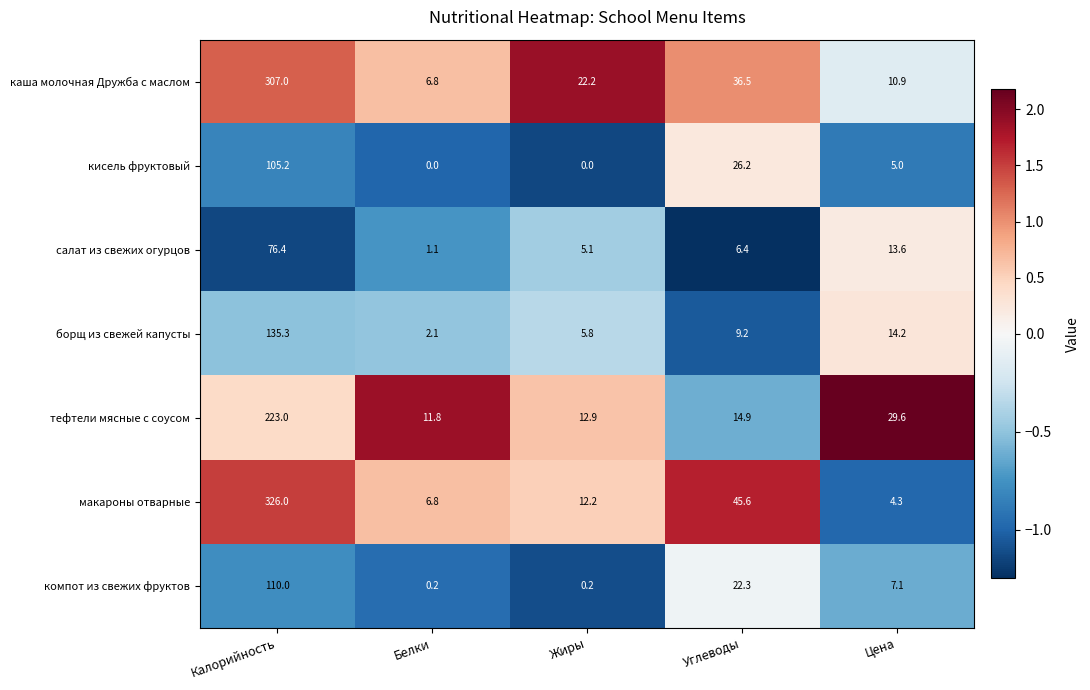

At which category is the sum across all series the highest?

Калорийность